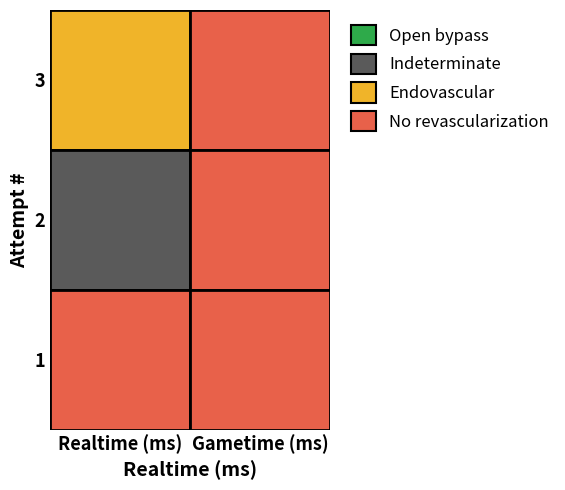

Is it true that 2 equals 392033 at Gametime (ms)?

False